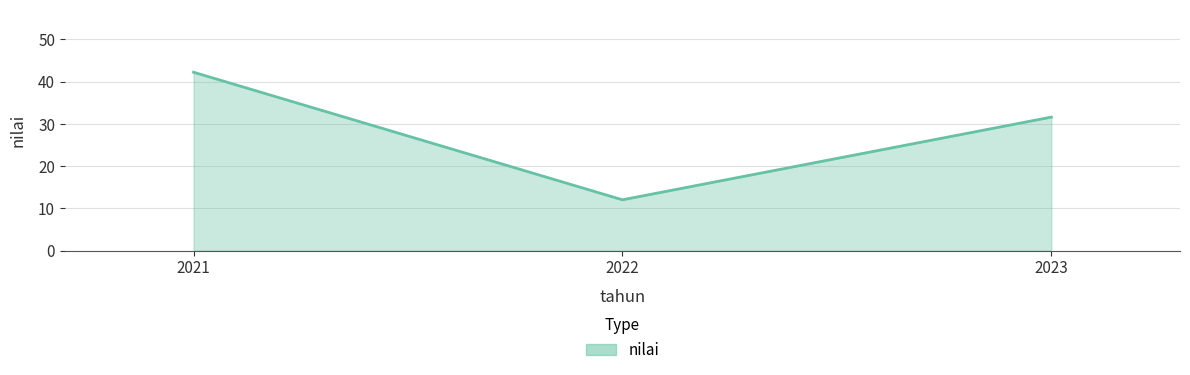

Is it true that the value at 2021 is 42.2?

True